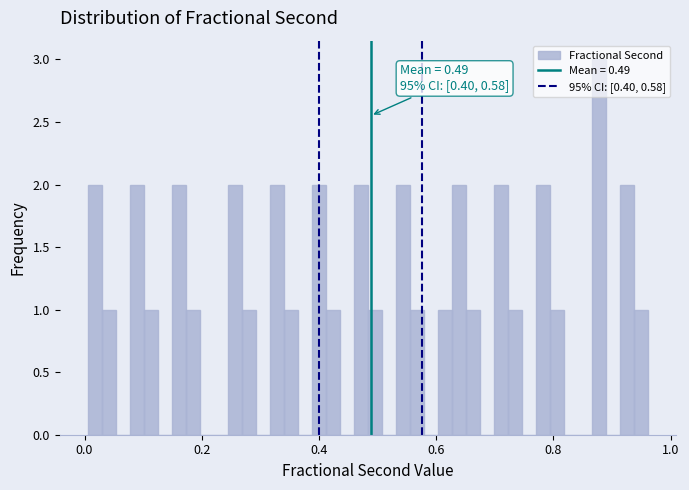

Read against the x-axis, roughly where is the centre of the tallest bar?

0.88